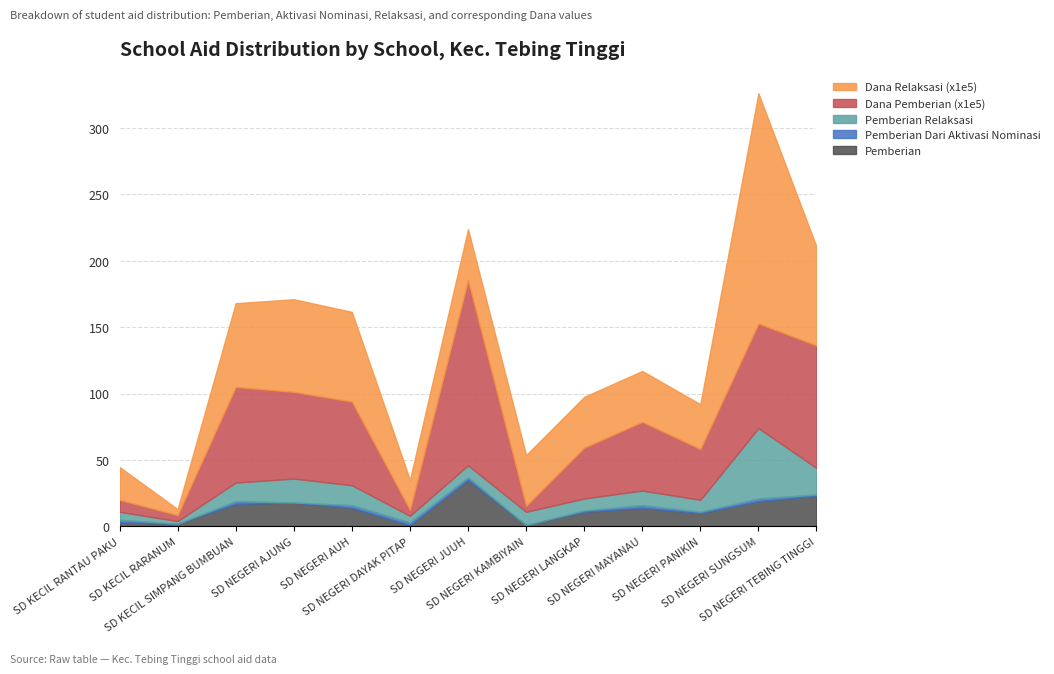

What are all the series names shown in the legend?

Pemberian, Pemberian Dari Aktivasi Nominasi, Pemberian Relaksasi, Dana Pemberian, Dana Relaksasi